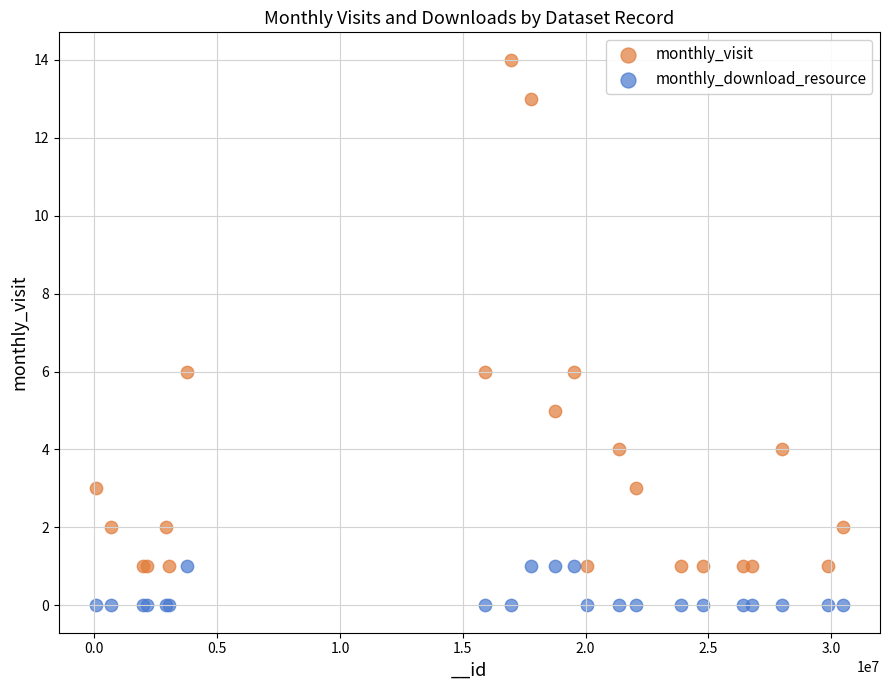

Which series contains the highest Y value?

monthly_visit